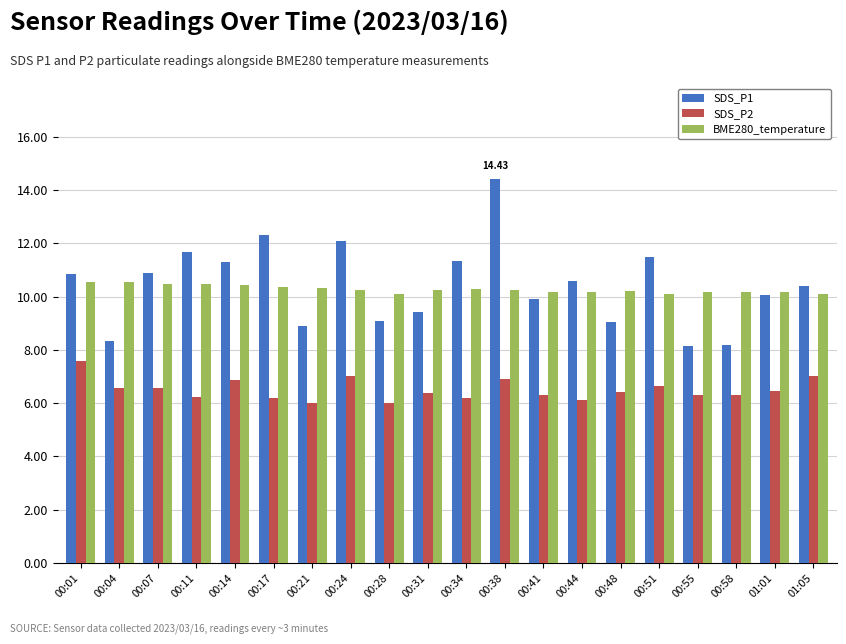

The value of SDS_P1 at 00:55 is 8.1. True or false?

True